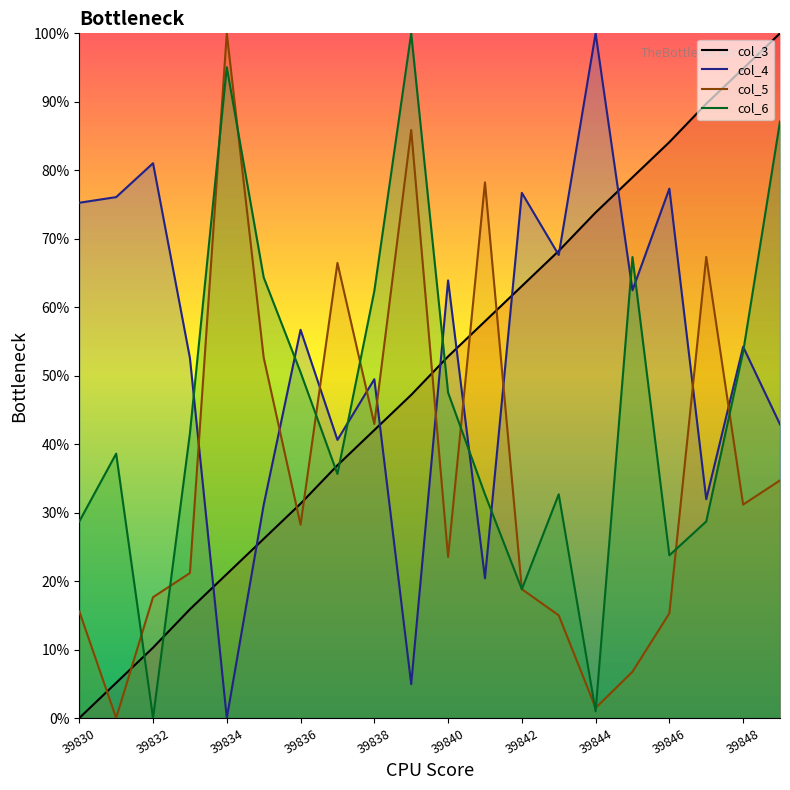

True or false: col_6_line has more than 1 points higher than both neighbors.

True